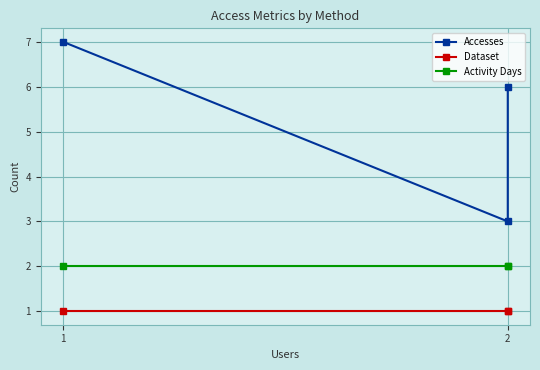

True or false: Activity Days has a value of 3 at 2.

False